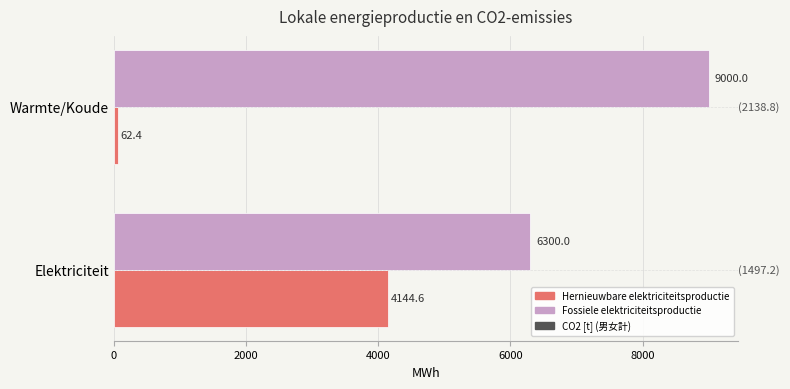

What is the lowest value of the Fossiele elektriciteitsproductie series?

6300.0